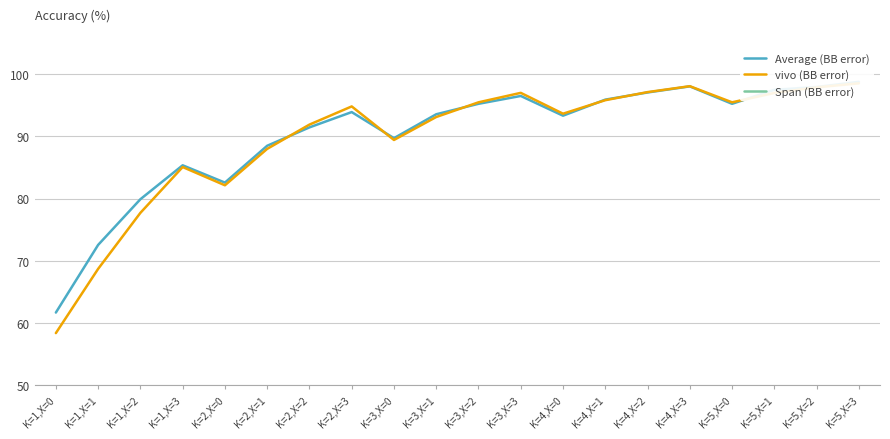

What is the value of the vivo (BB error) point at the 6th from the left?

88.0